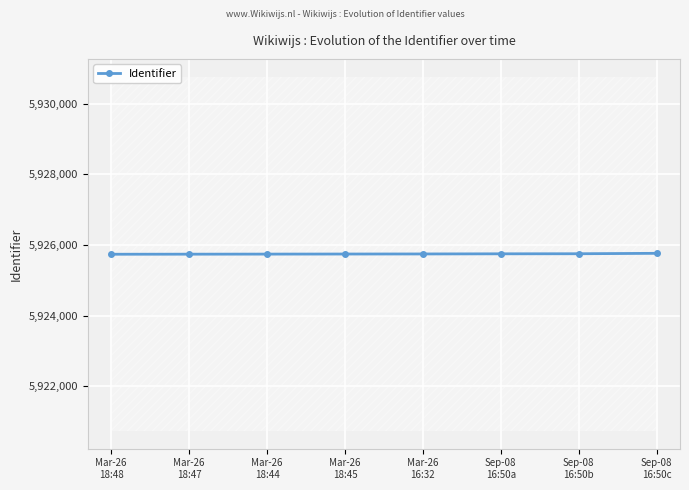

What is the difference between the values at Mar-26
18:47 and Mar-26
18:44?

2